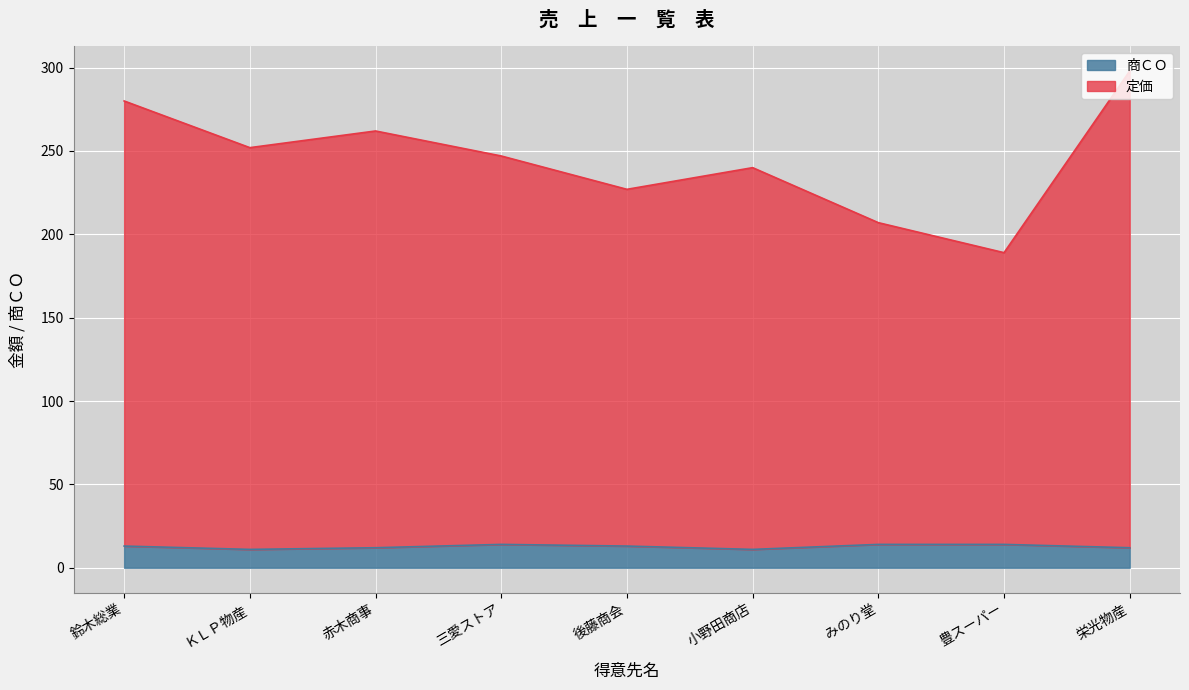

At how many categories does at least one series exceed 35?

9